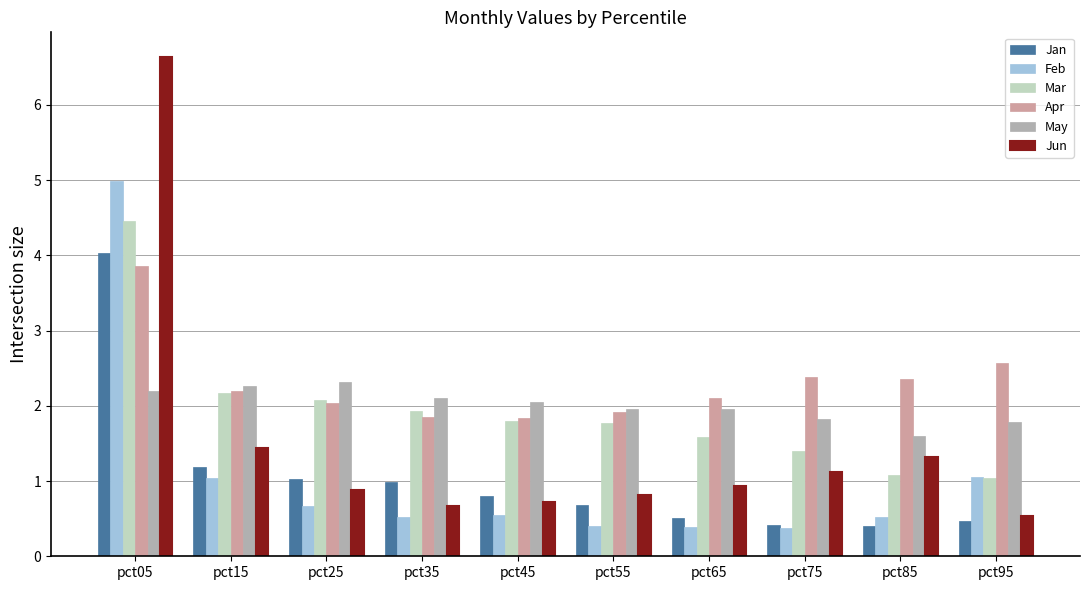

At which label is Jun closest to 3?

pct15